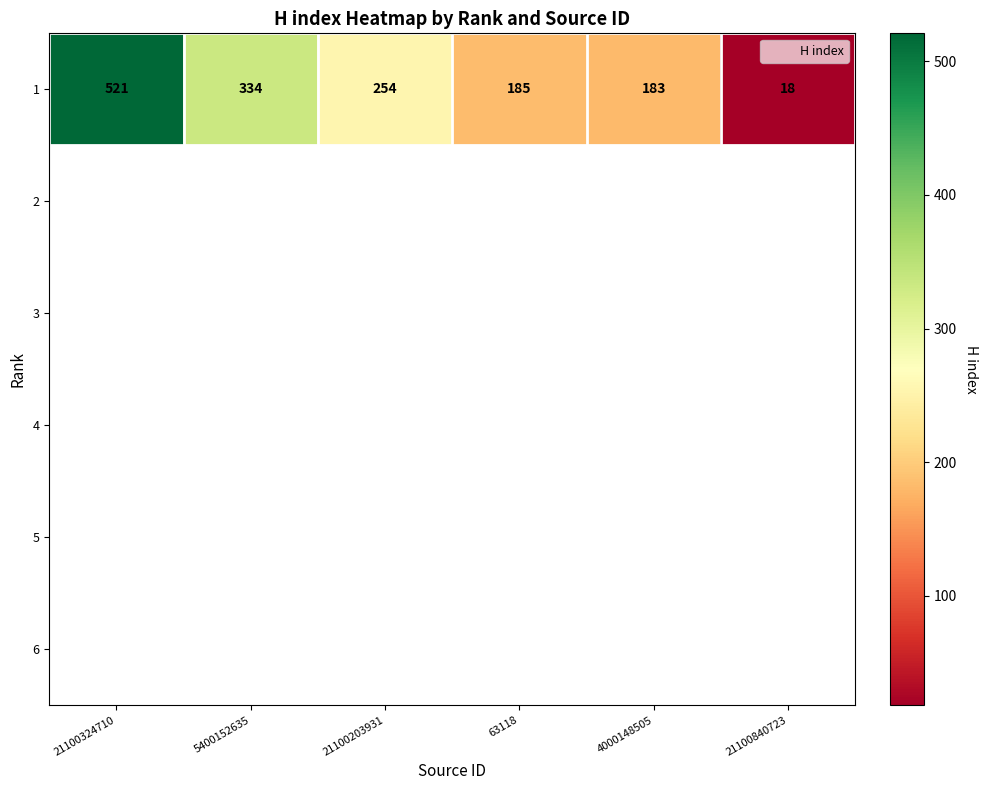

At how many categories does at least one series exceed 324?

2